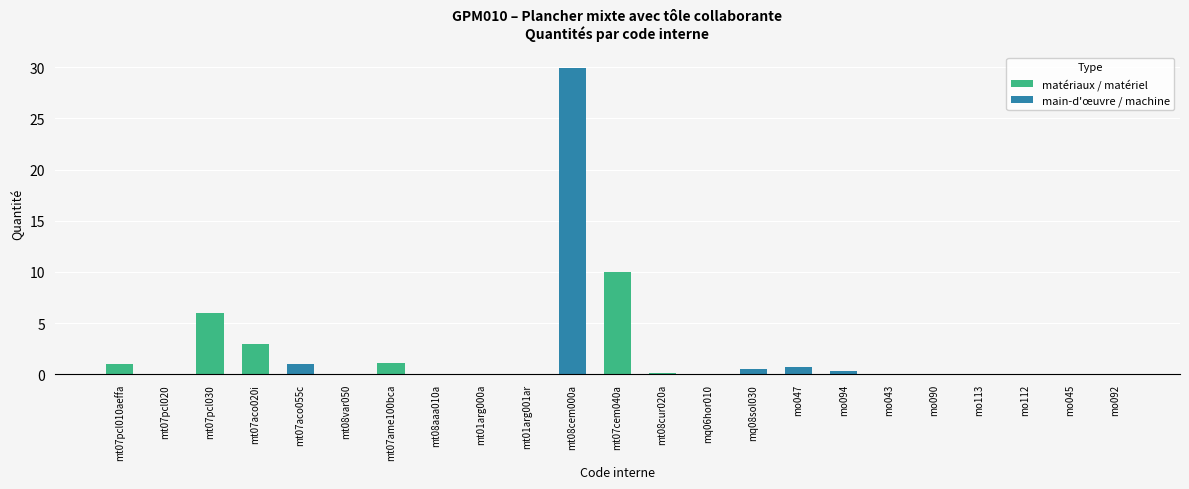

Rank the categories by value from highest to lowest.

mt08cem000a, mt07cem040a, mt07pcl030, mt07aco020i, mt07ame100bca, mt07pcl010aeffa, mt07aco055c, mo047, mq08sol030, mo094, mt08cur020a, mo112, mo113, mo092, mt01arg001ar, mo043, mt07pcl020, mo090, mq06hor010, mt08var050, mt01arg000a, mo045, mt08aaa010a